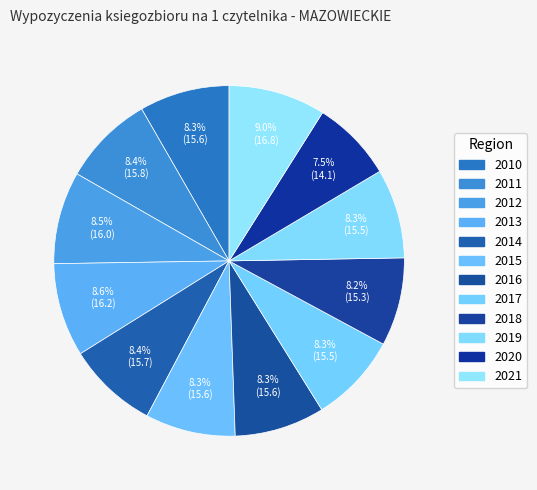

Which category has the biggest portion of the pie?

2021